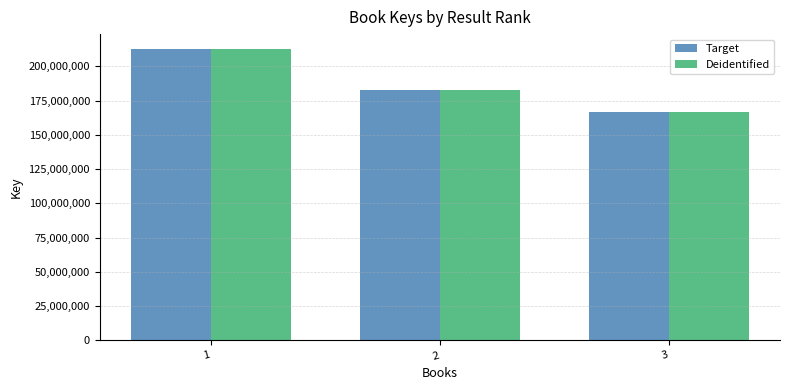

How many distinct data groups are displayed?

2